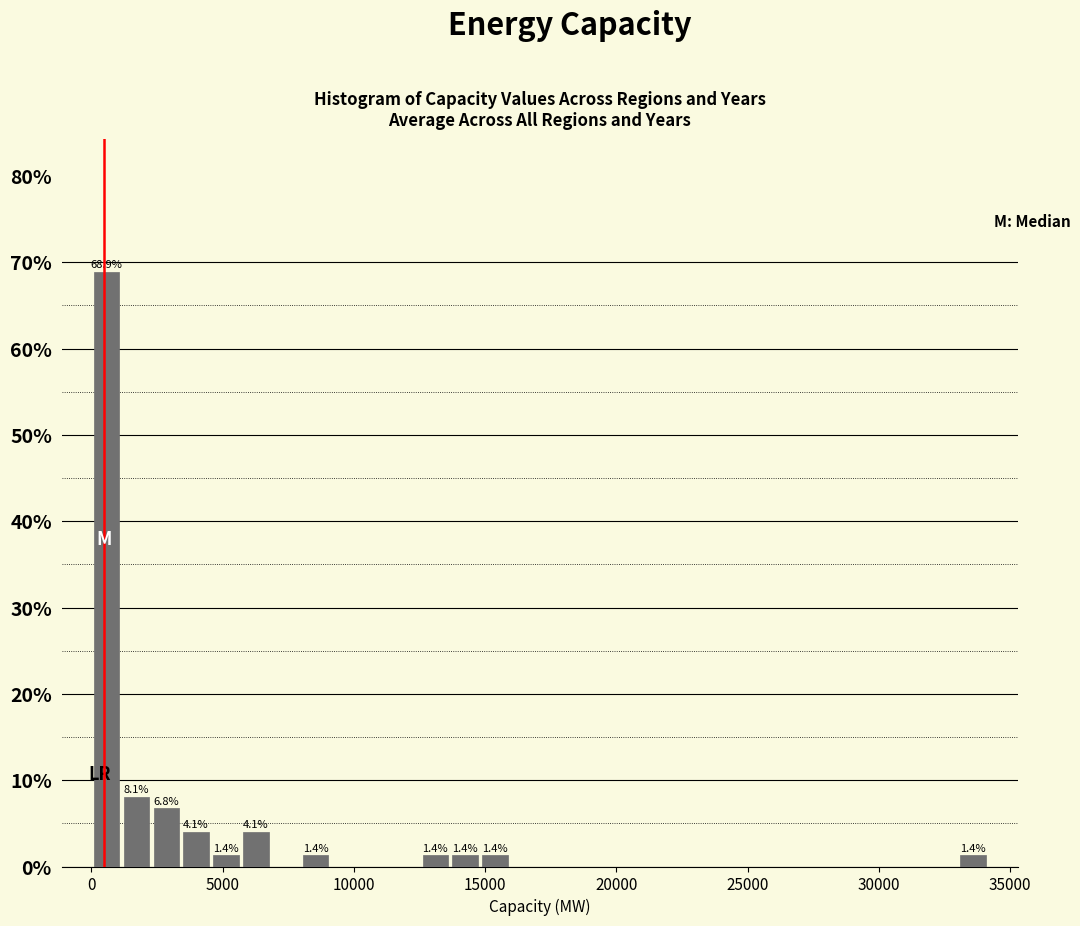

Read against the x-axis, roughly where is the centre of the tallest bar?

500